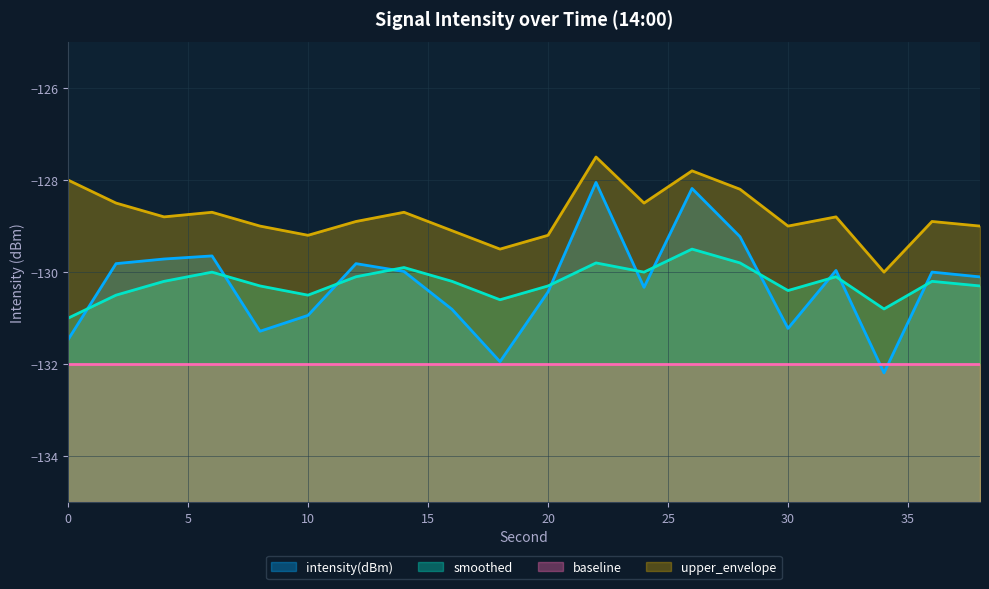

In intensity(dBm), how many points are lower than both neighbors (excluding endpoints)?

5